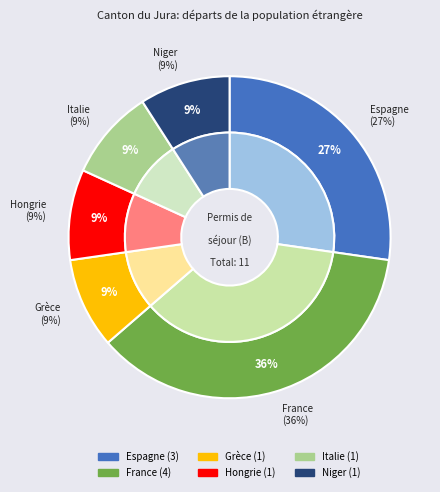

What is the total percentage of Niger and Espagne?

36.4%